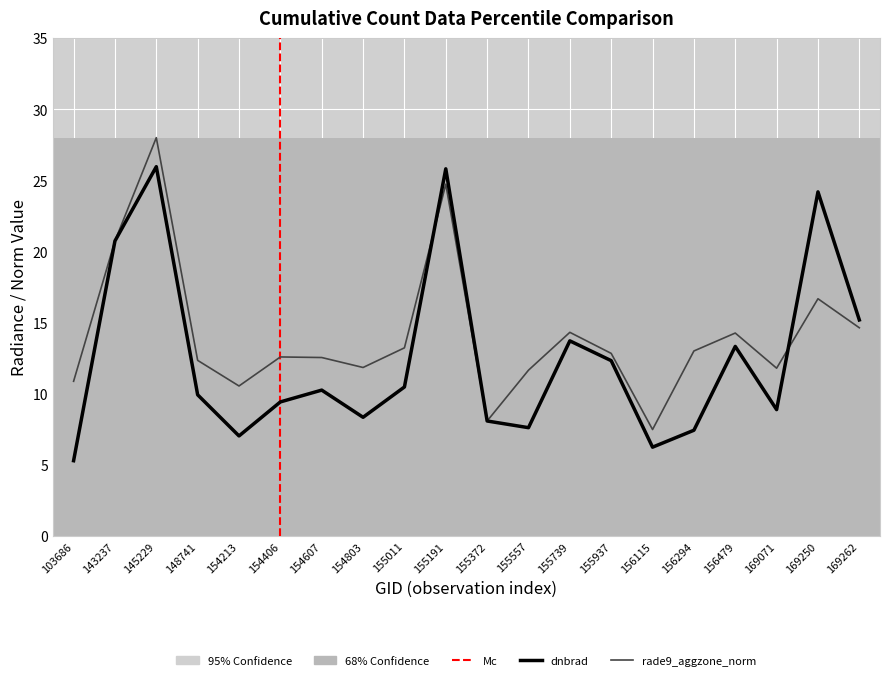

Rank the series by their average value, from lowest to highest.

dnbrad, rade9_aggzone_norm